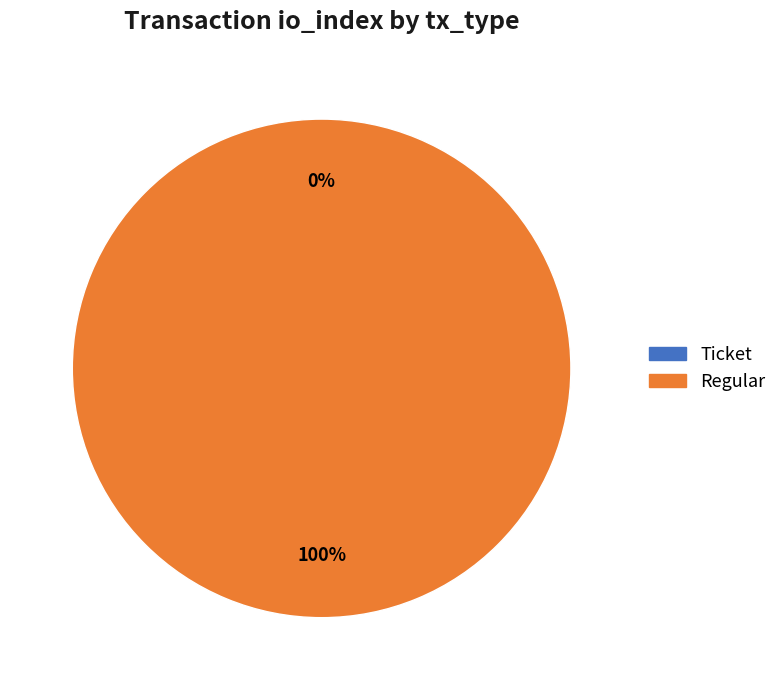

Between Regular and Ticket, which is larger?

Regular